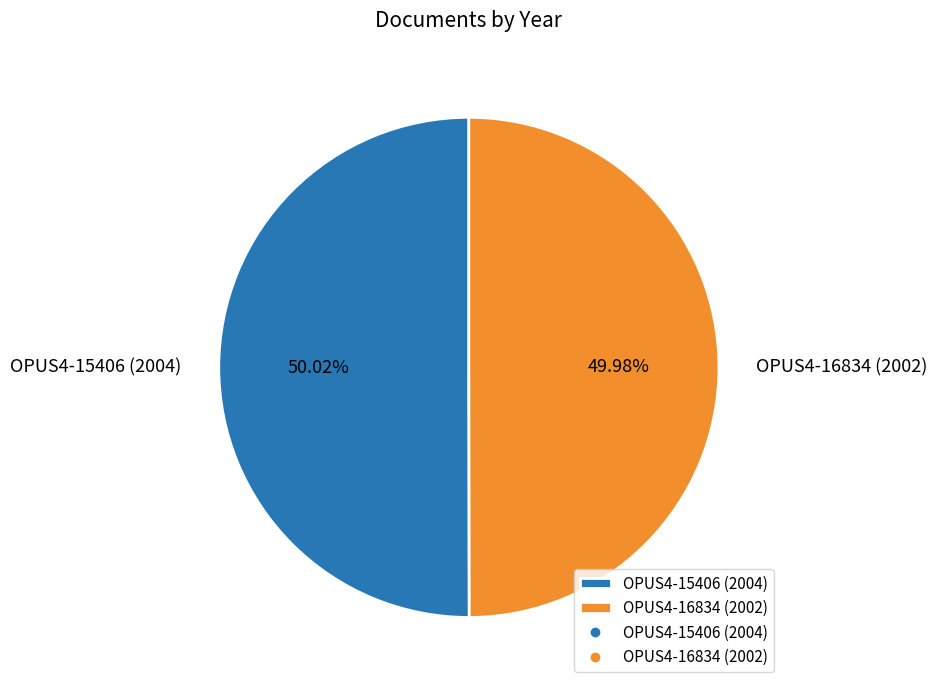

Is there any slice that represents more than half of the pie?

Yes